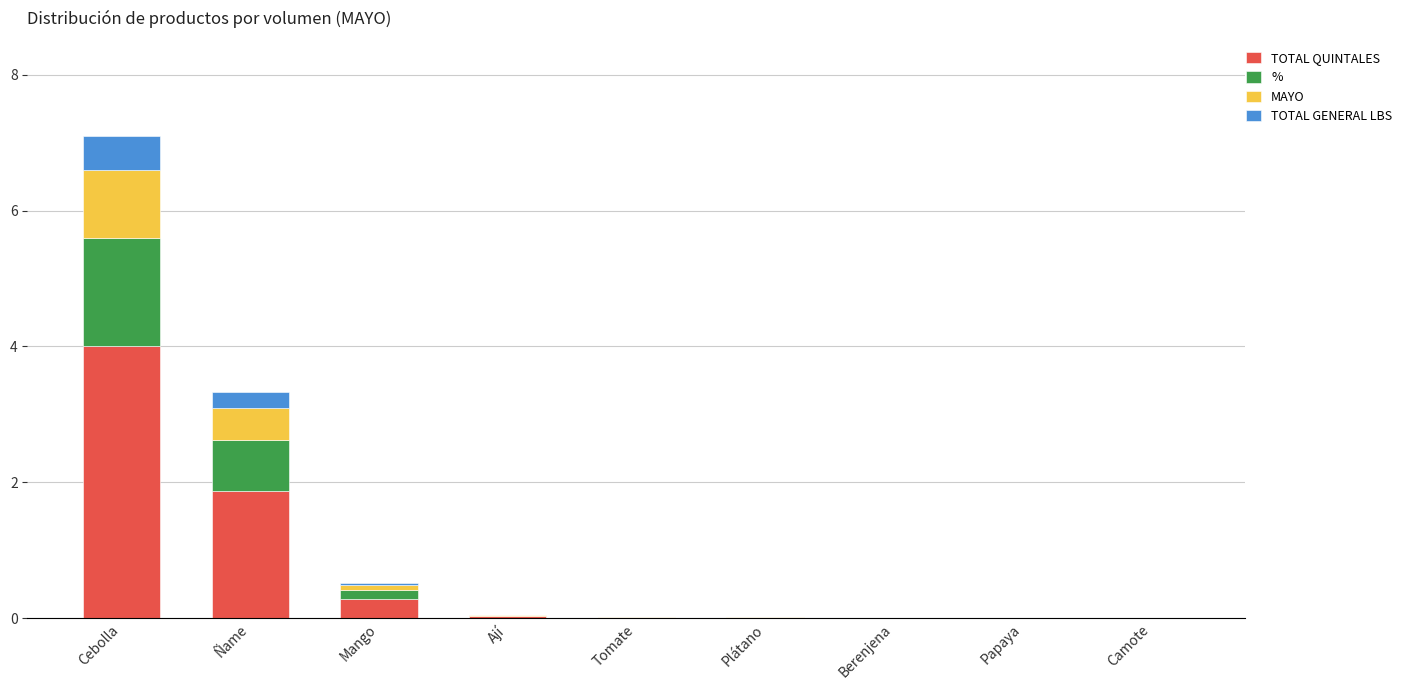

Is it true that TOTAL QUINTALES equals 0.7 at Ñame?

False